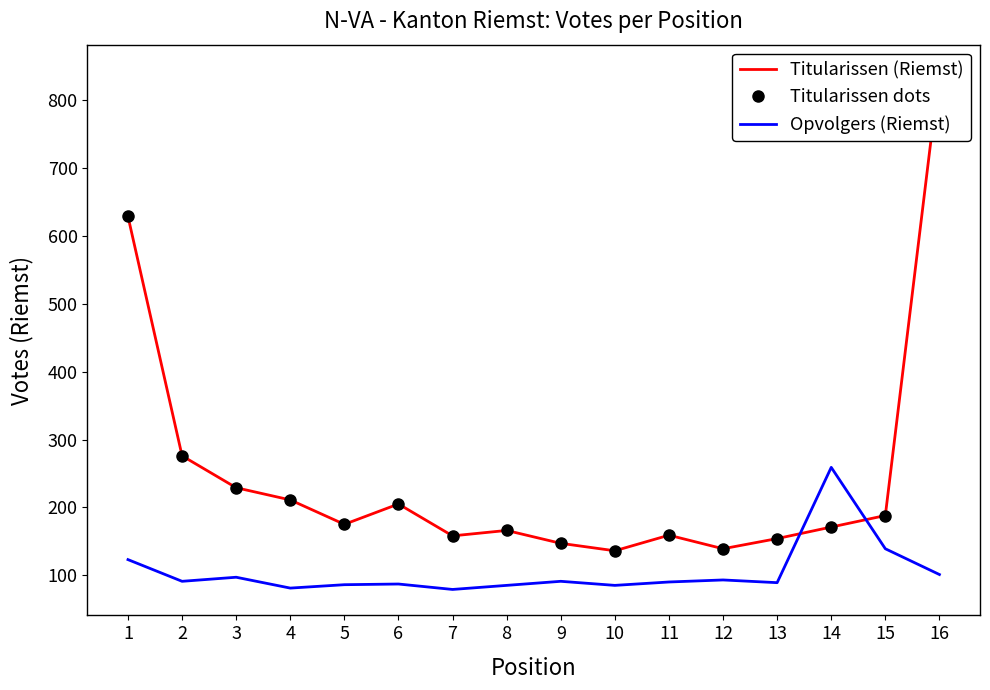

What is the difference between the second highest and second lowest values in the Titularissen dots series?

490